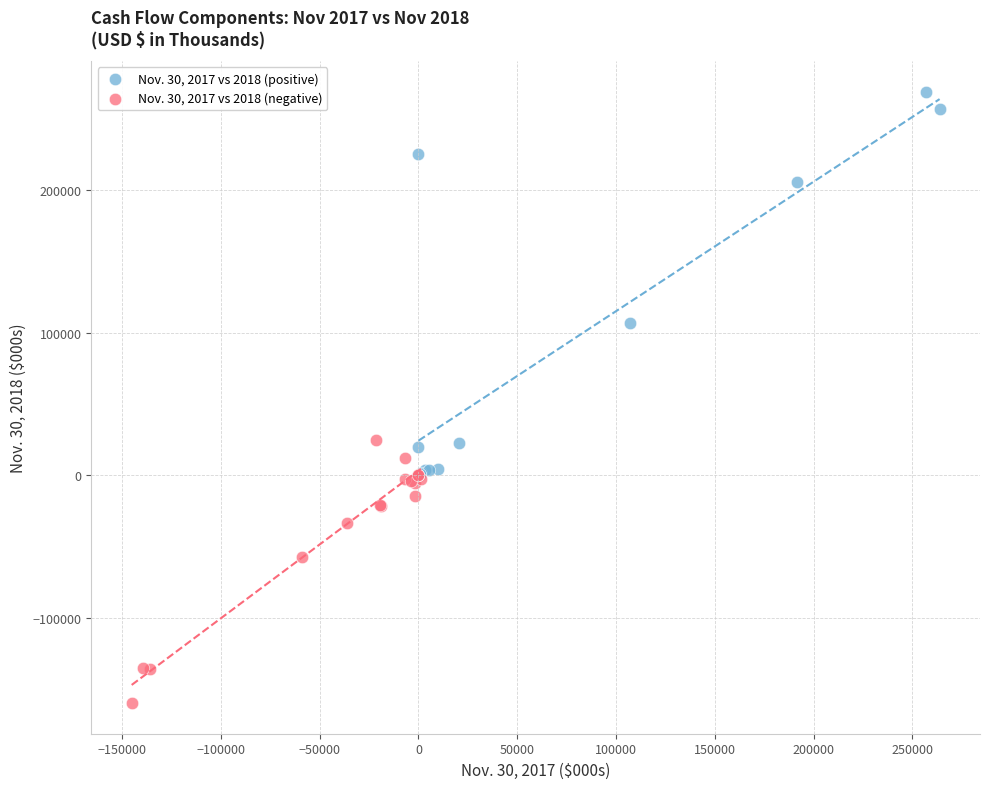

Which series reaches the minimum Y coordinate?

Nov. 30, 2017 vs 2018 (negative)